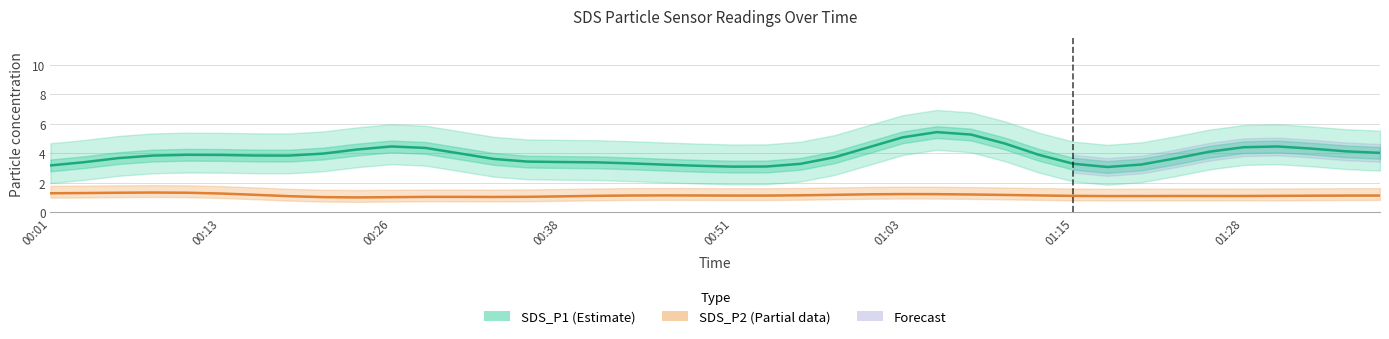

Between 14 and 23, which is larger?

23